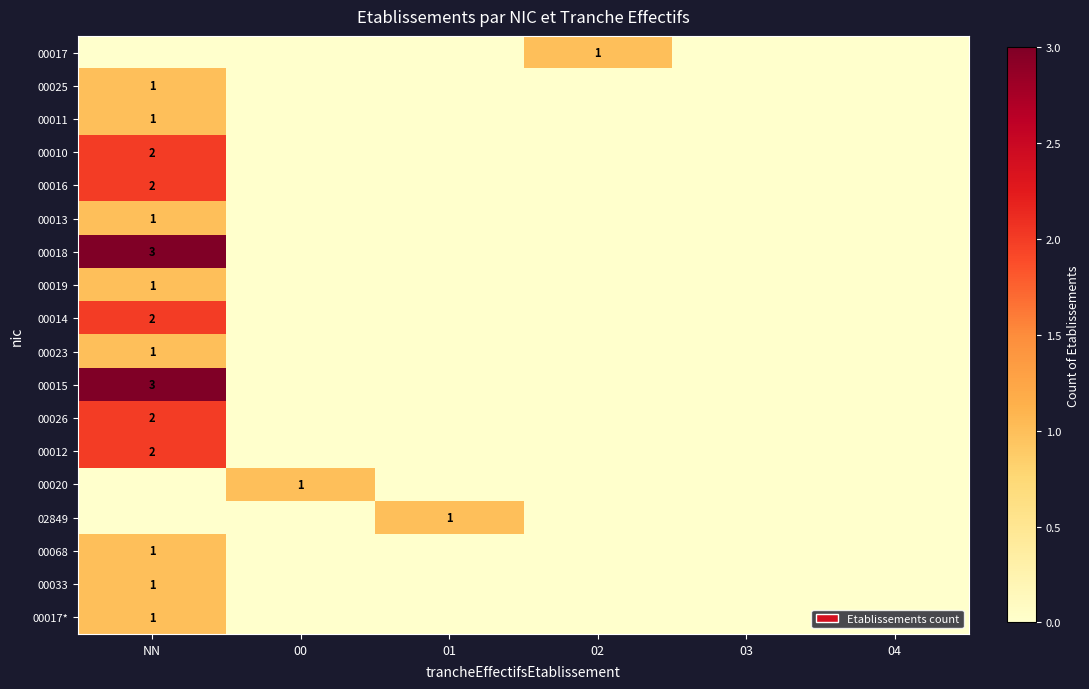

True or false: 00033 has a value of 1 at NN.

True